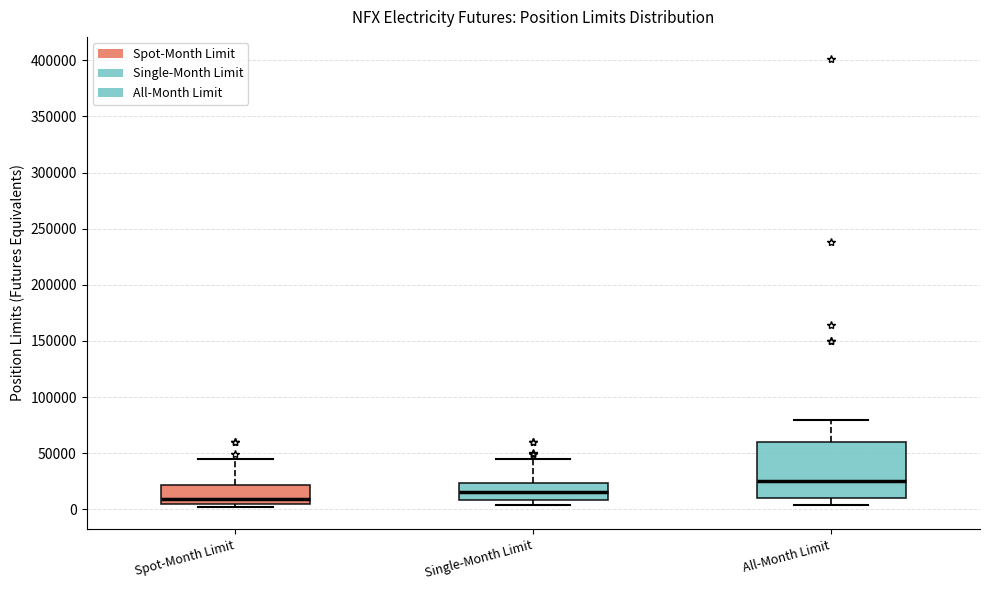

Which box has the lowest median line?

Spot-Month Limit